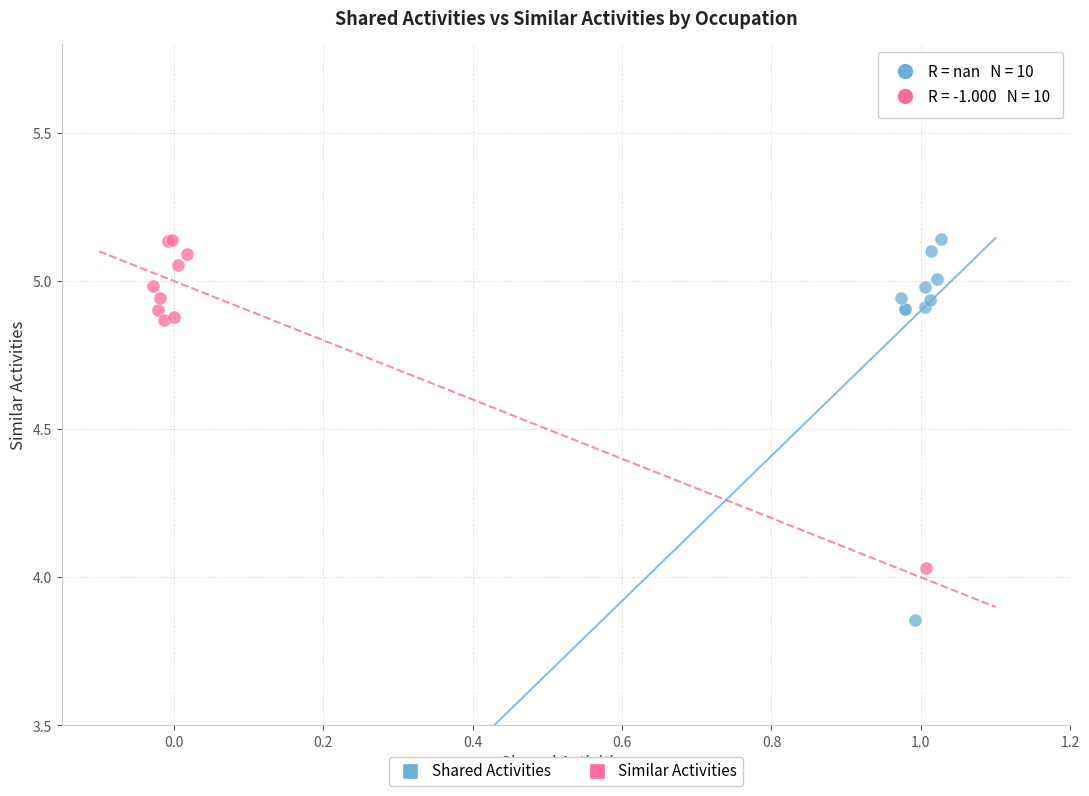

Which series contains the lowest Y value?

Shared Activities